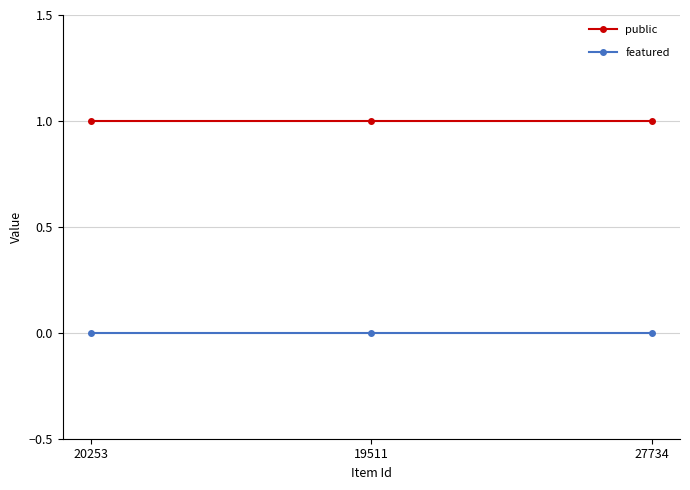

Is the value of public at 27734 greater than the value of featured at 27734?

Yes